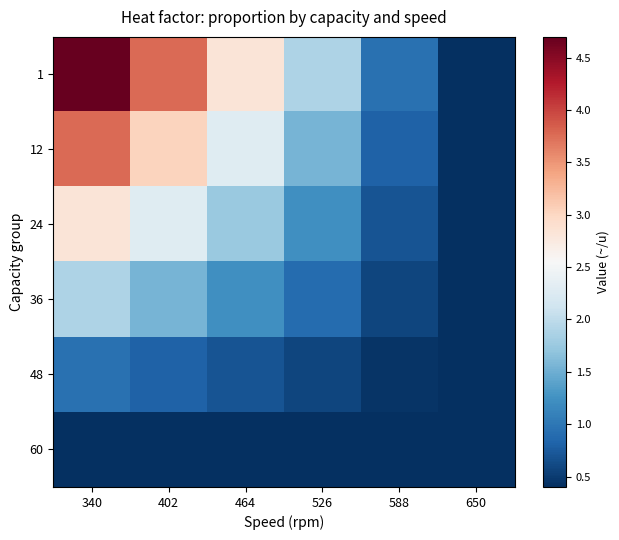

Reading left to right, list all the values displayed in this chart.

1: 340=4.7	402=3.8	464=2.8	526=1.9	588=0.9	650=0.0
12: 340=3.8	402=3.0	464=2.3	526=1.6	588=0.8	650=0.1
24: 340=2.8	402=2.3	464=1.8	526=1.2	588=0.7	650=0.2
36: 340=1.9	402=1.6	464=1.2	526=0.9	588=0.6	650=0.2
48: 340=0.9	402=0.8	464=0.7	526=0.6	588=0.4	650=0.3
60: 340=0.0	402=0.1	464=0.2	526=0.2	588=0.3	650=0.4